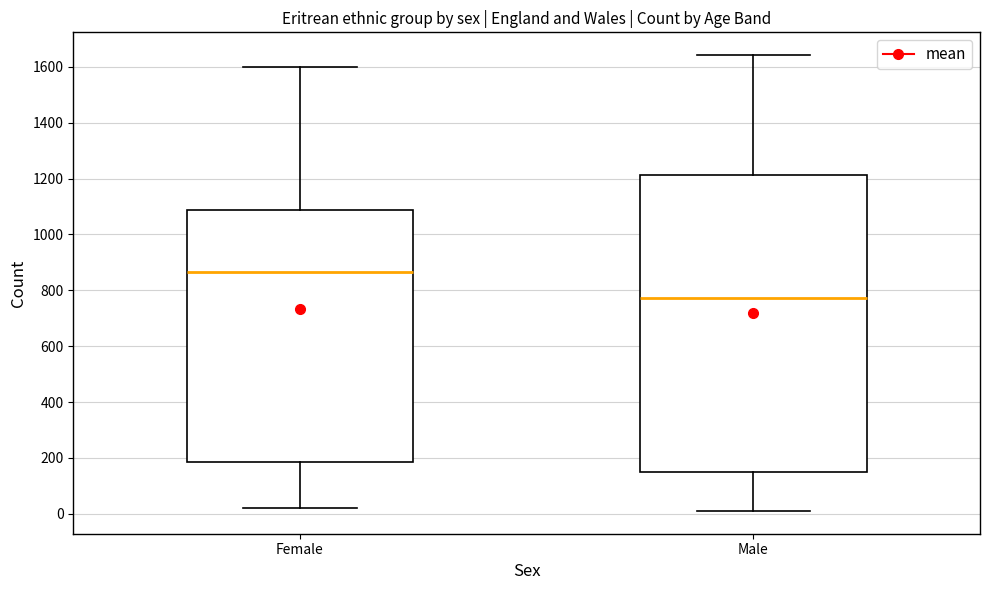

Which box's median line is the lowest?

Male